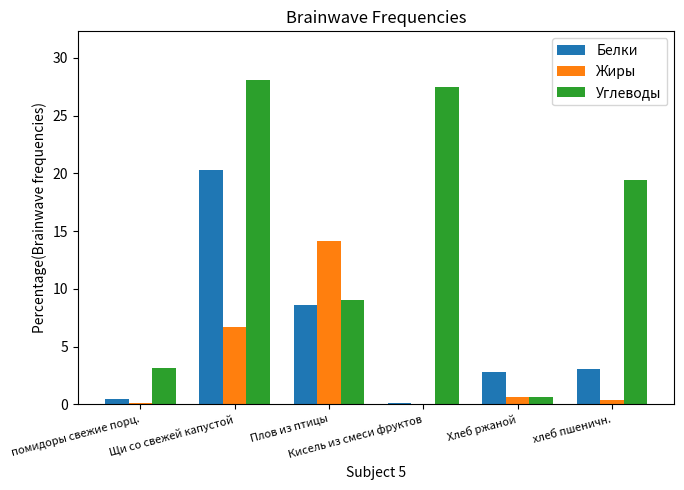

How many groups of bars are there?

6